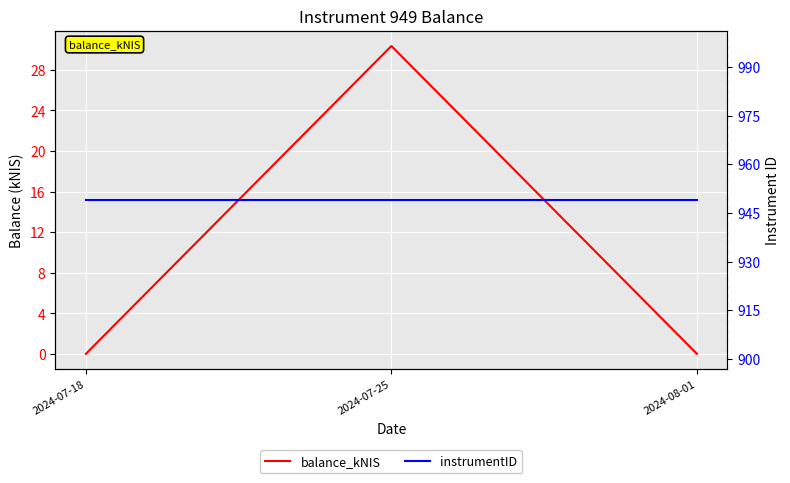

Which category has the highest value across all series?

2024-07-18